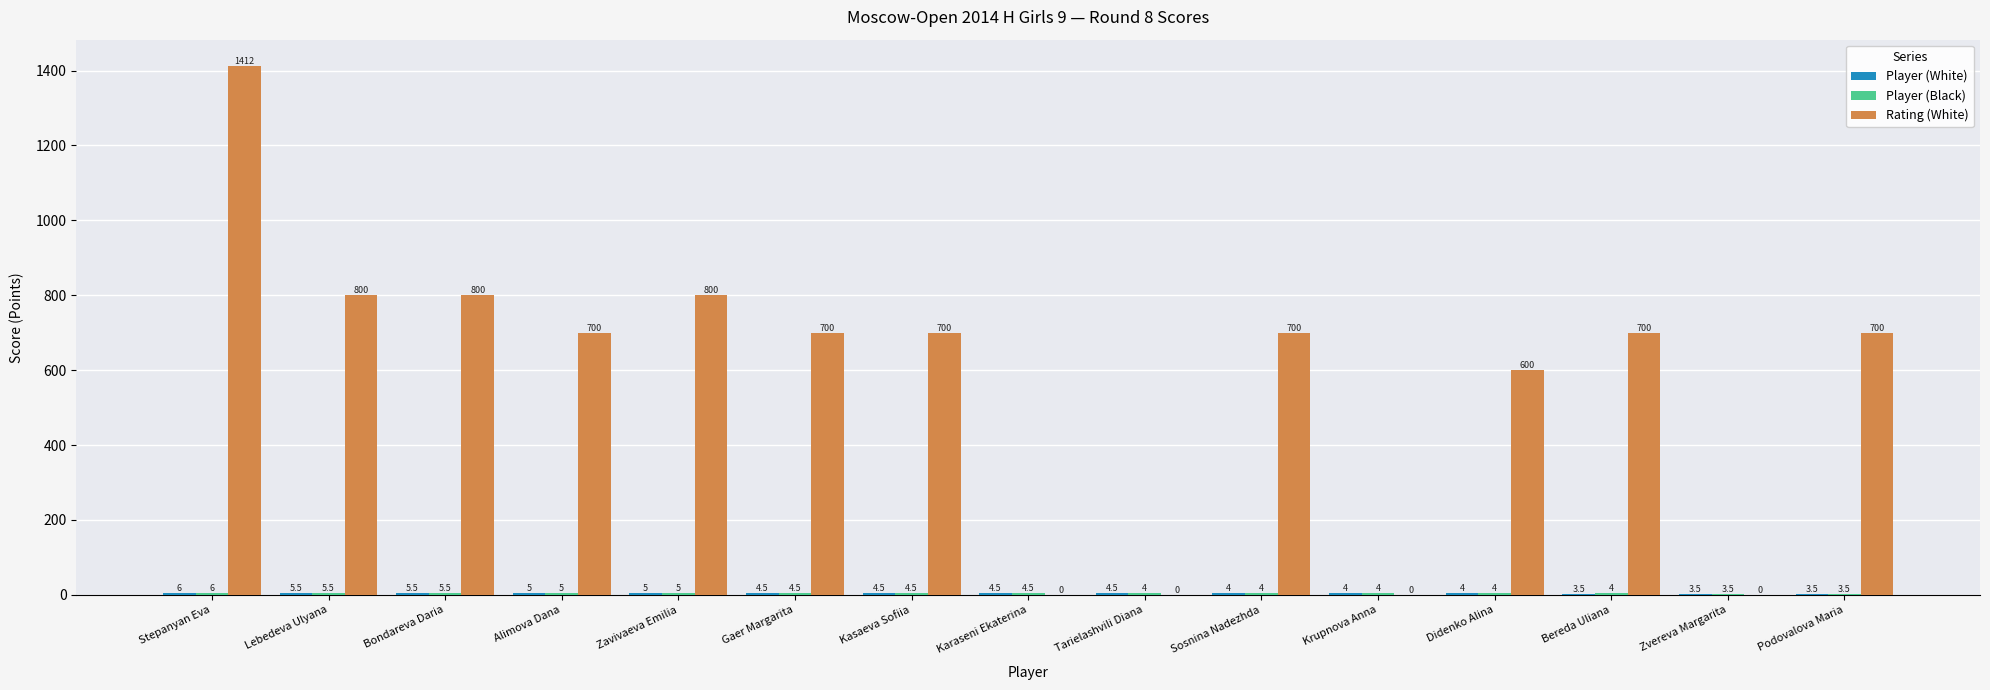

What is the greatest value displayed?

1412.0